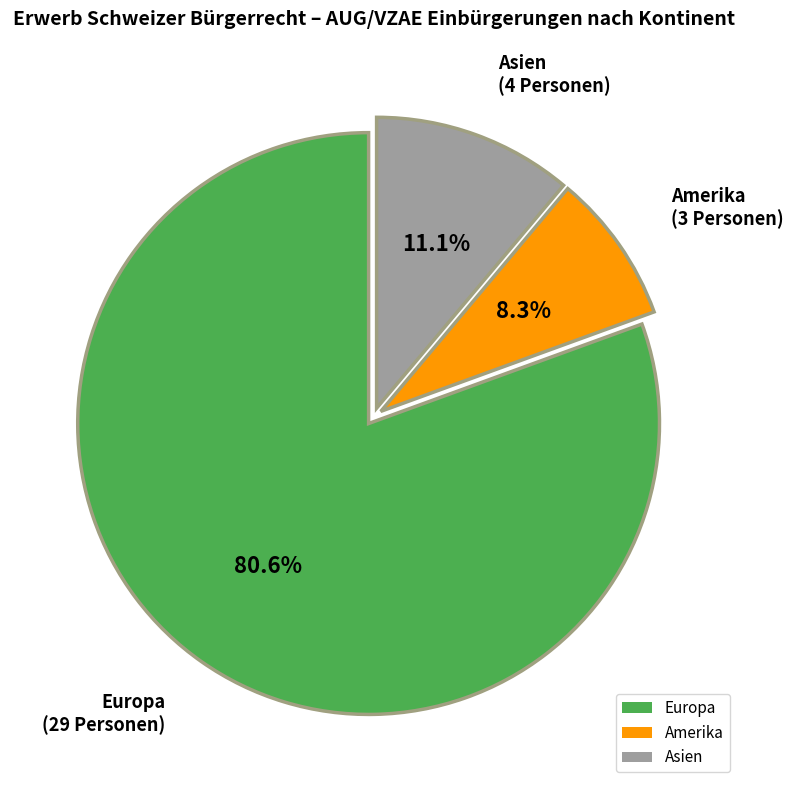

Does Europa represent more than half of the total?

Yes